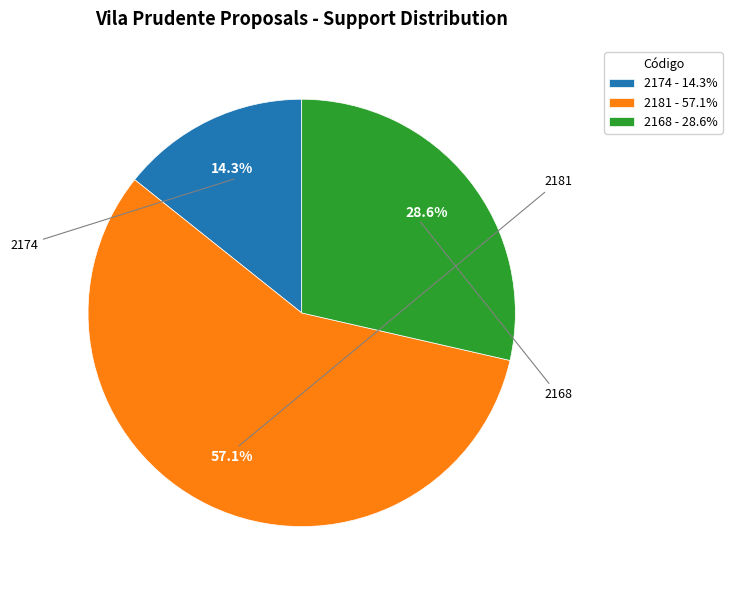

Which has a higher value, 2181 - 57.1% or 2174 - 14.3%?

2181 - 57.1%